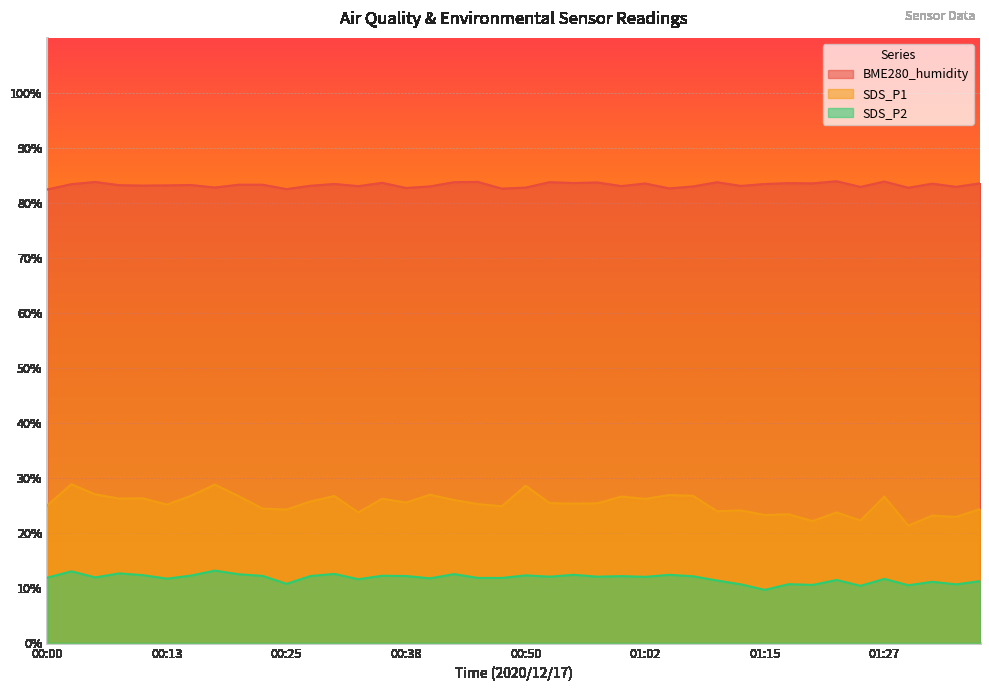

The value of BME280_humidity at 00:45 is 83.8. True or false?

True